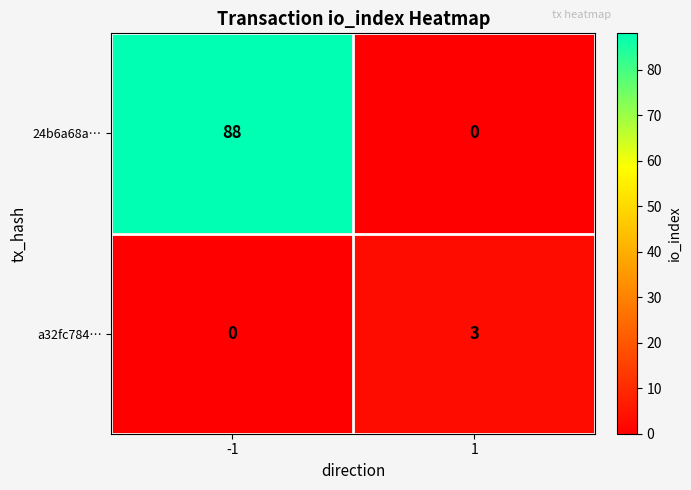

List the series in order of their overall mean, lowest first.

a32fc784…, 24b6a68a…